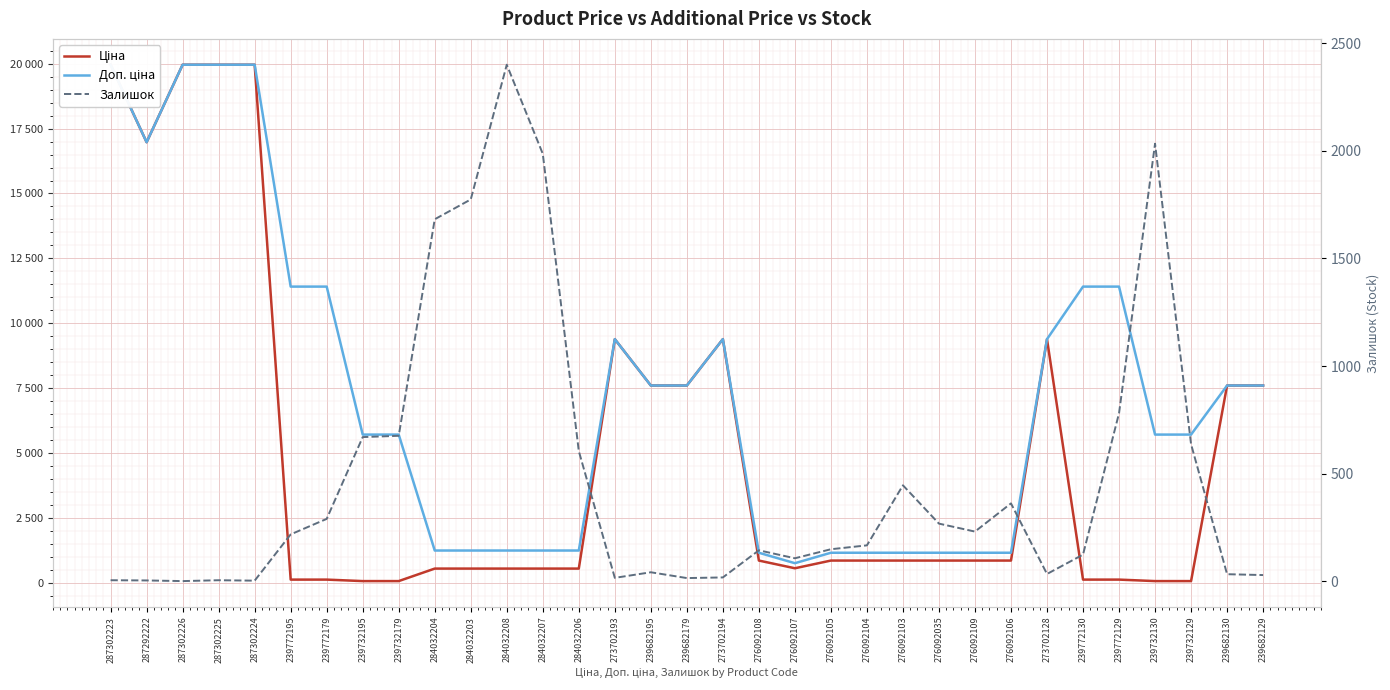

What is the difference between the maximum and minimum values in the Залишок series?

2399.0